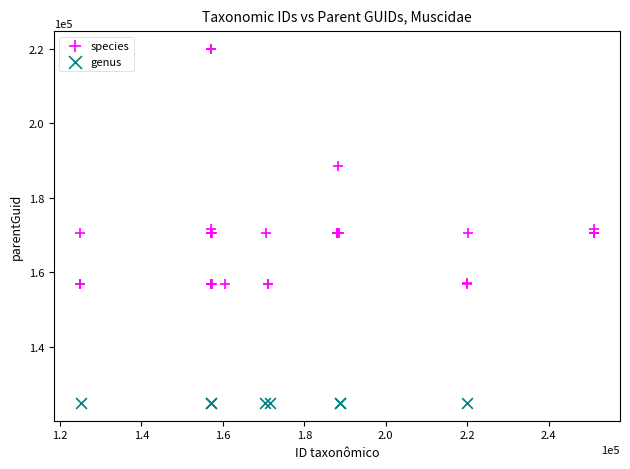

Which series reaches the maximum Y coordinate?

species